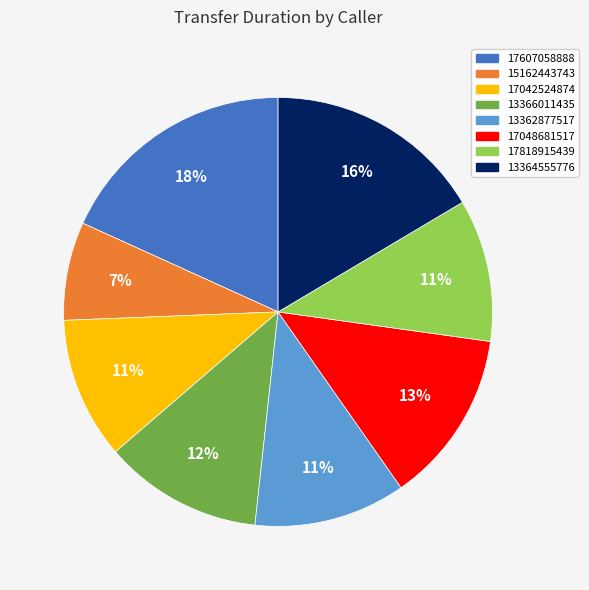

To the nearest percent, what percentage of the pie is 17042524874?

11%